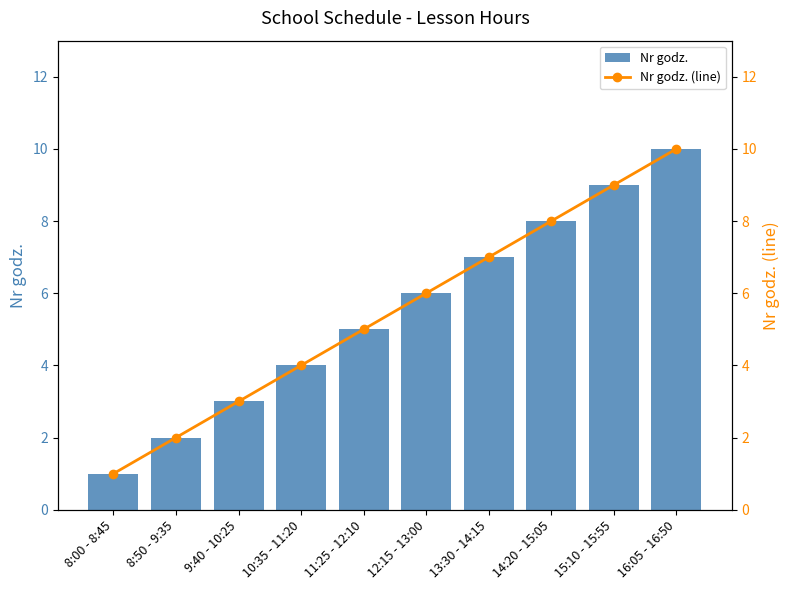

At which category is the sum across all series the highest?

16:05 - 16:50